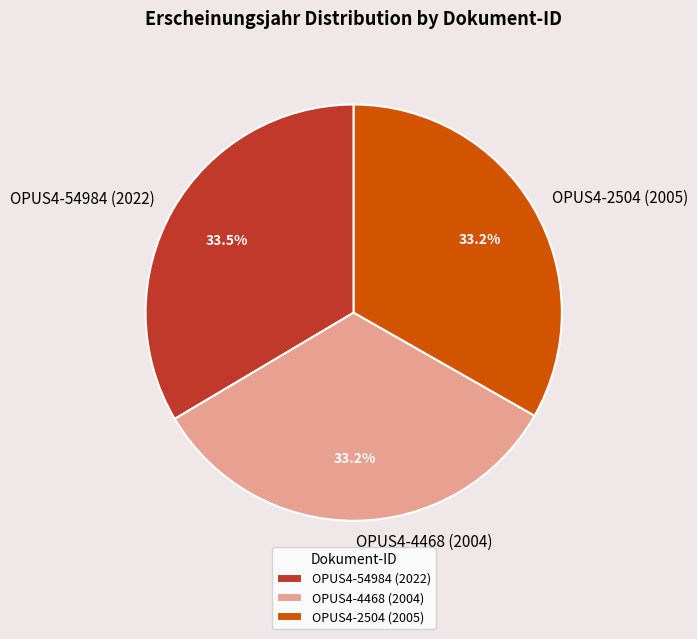

What is the ratio of the value at OPUS4-2504 (2005) to the value at OPUS4-4468 (2004)?

1.0